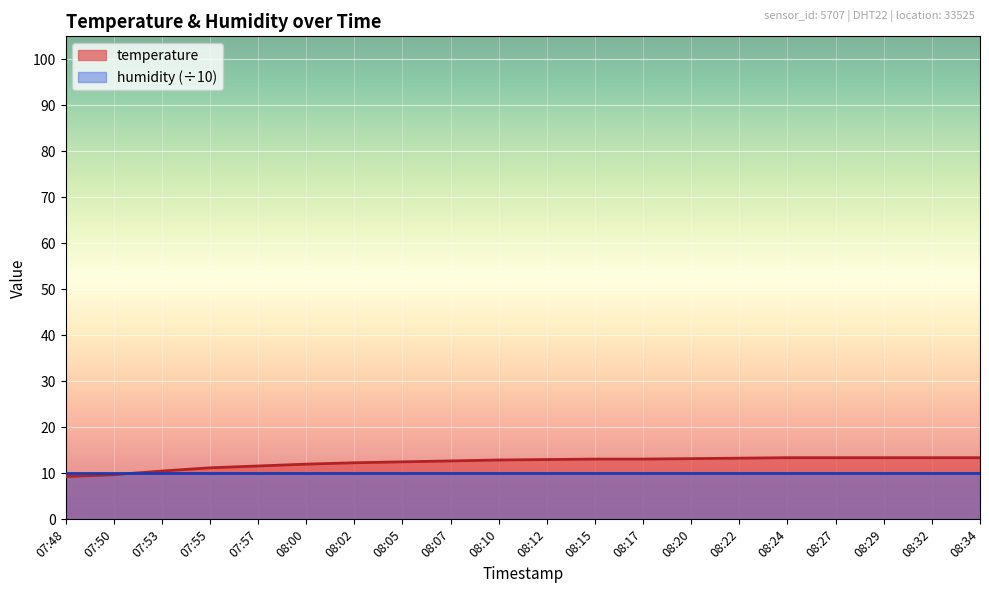

Rank the categories by value from lowest to highest.

07:48, 07:50, 07:53, 07:55, 07:57, 08:00, 08:02, 08:05, 08:07, 08:10, 08:12, 08:15, 08:17, 08:20, 08:22, 08:24, 08:27, 08:29, 08:32, 08:34